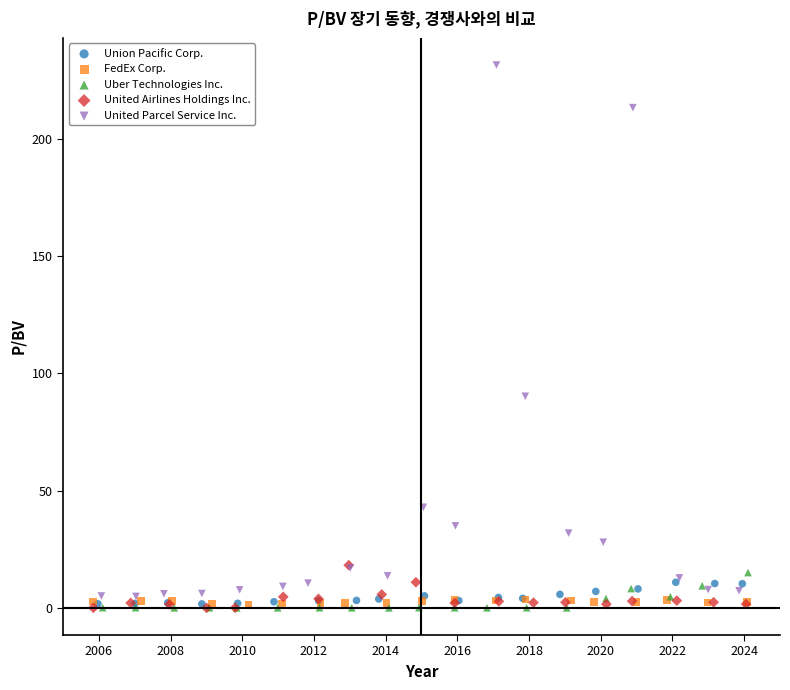

Which series has the widest spread of Y values?

United Parcel Service Inc.